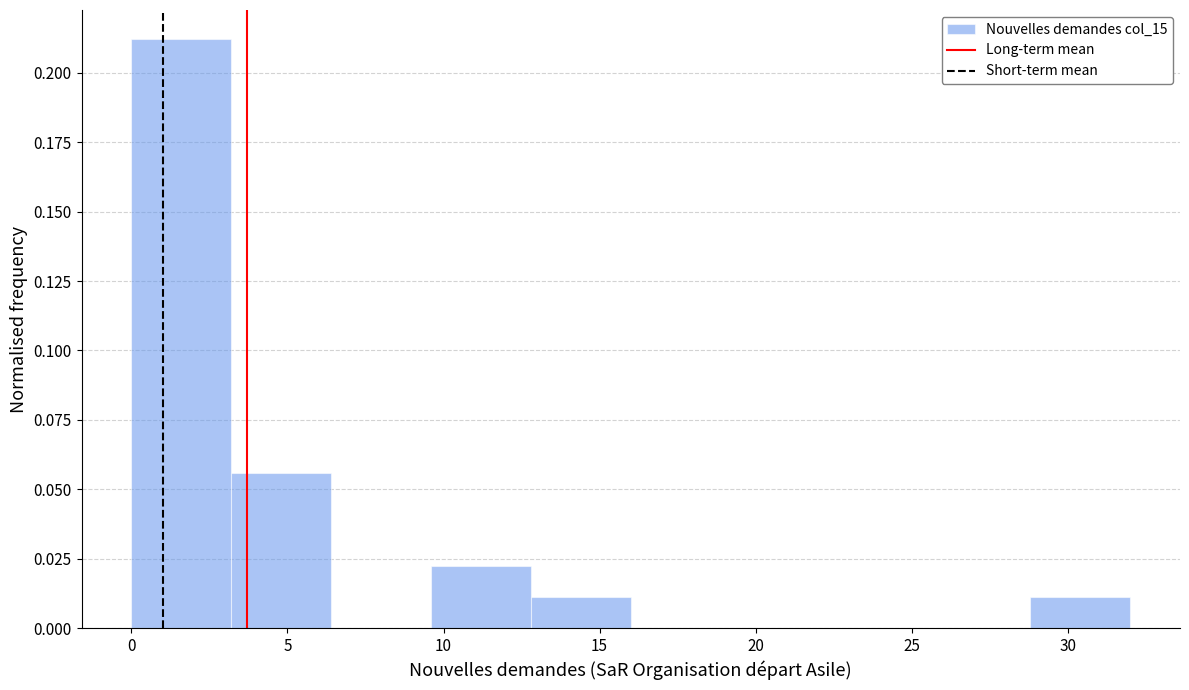

What is the height of the bar covering 3.2 to 6.4 on the x-axis? Neither the bar edges nor the heights are printed on the chart, so give them approximately, as read against the axes.

0.055